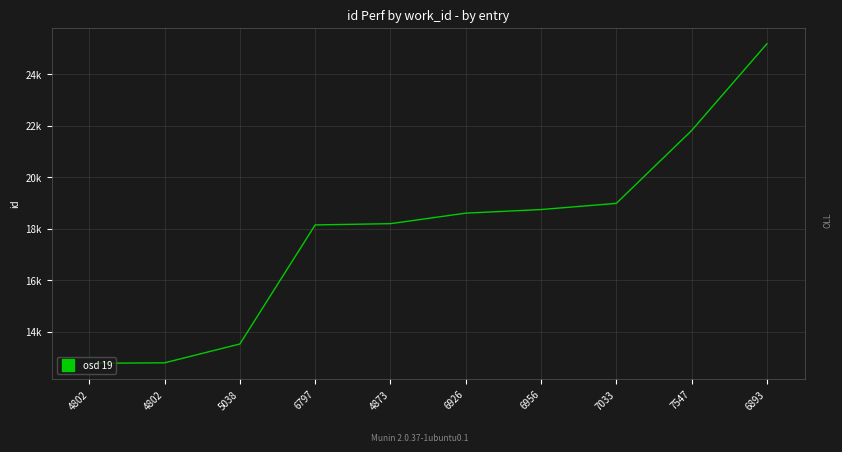

Reading right to left, extract all data points from this chart.

6893=25179	7547=21813	7033=18989	6956=18750	6926=18610	4873=18202	6797=18153	5038=13535	4802=12804	4802=12787